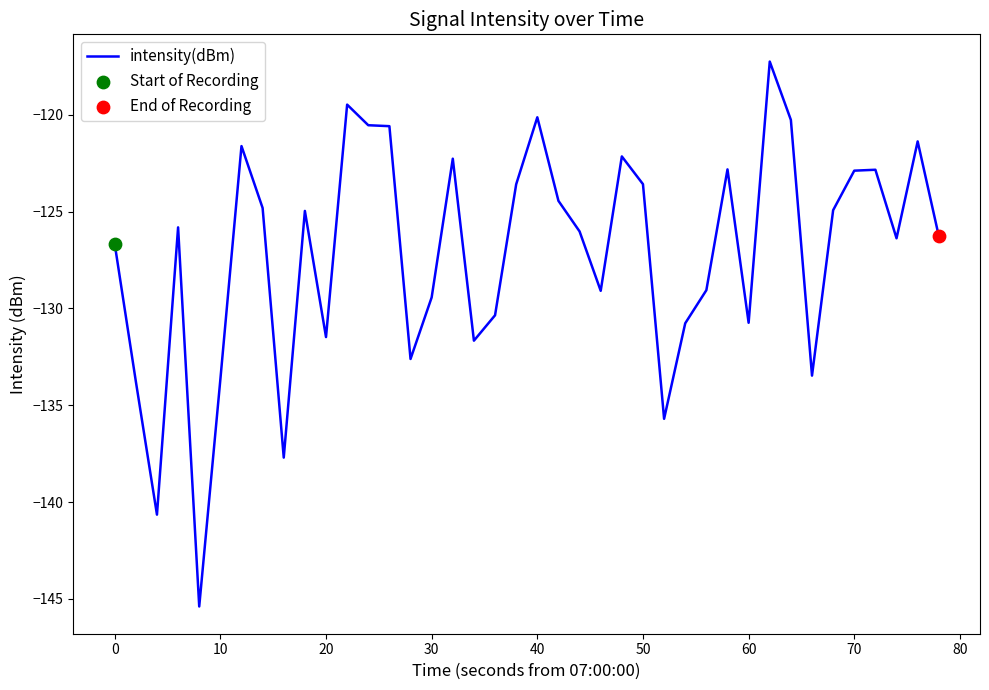

What is the difference between the maximum and minimum values?

28.1